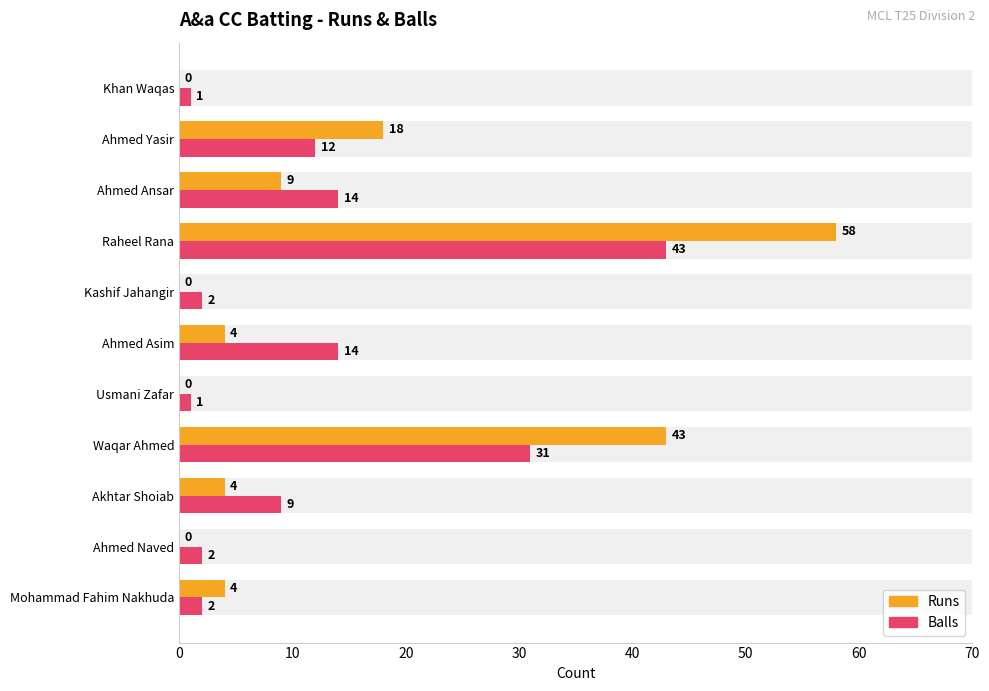

How many values in the Runs series are below 4?

4